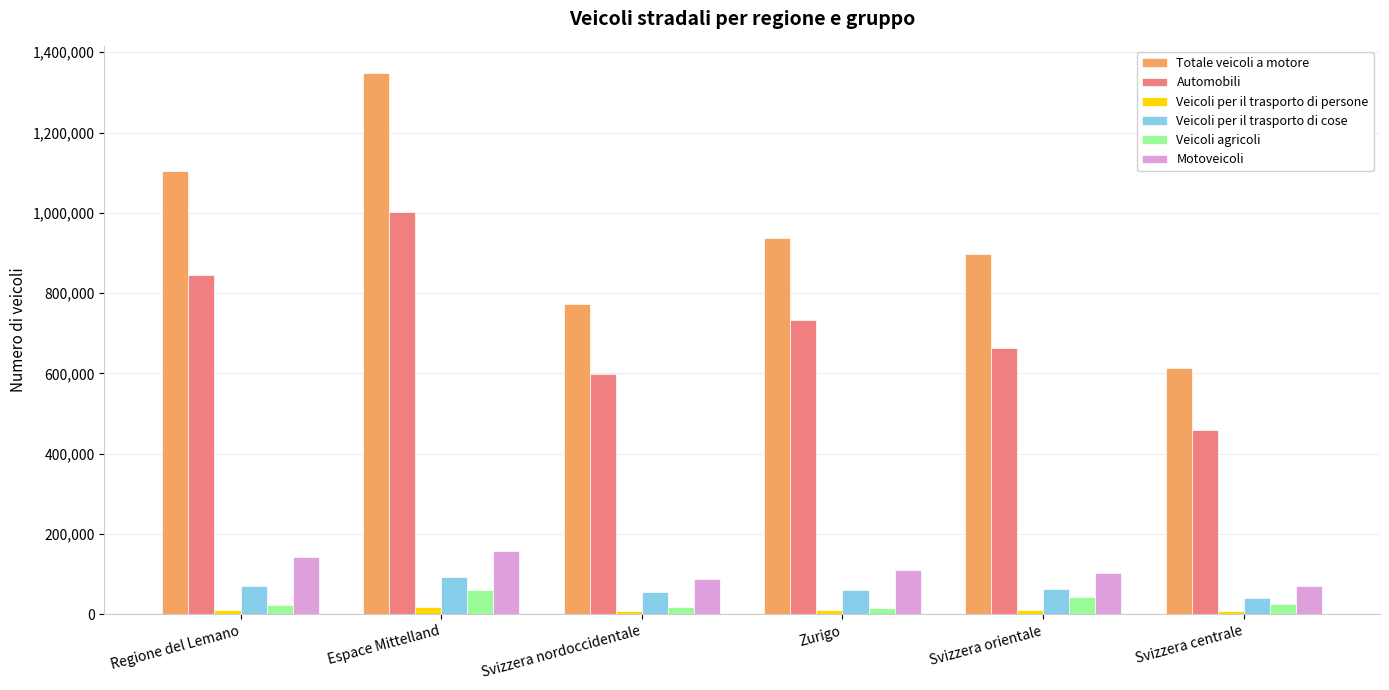

The Totale veicoli a motore series shows 233206 at Svizzera orientale. True or false?

False